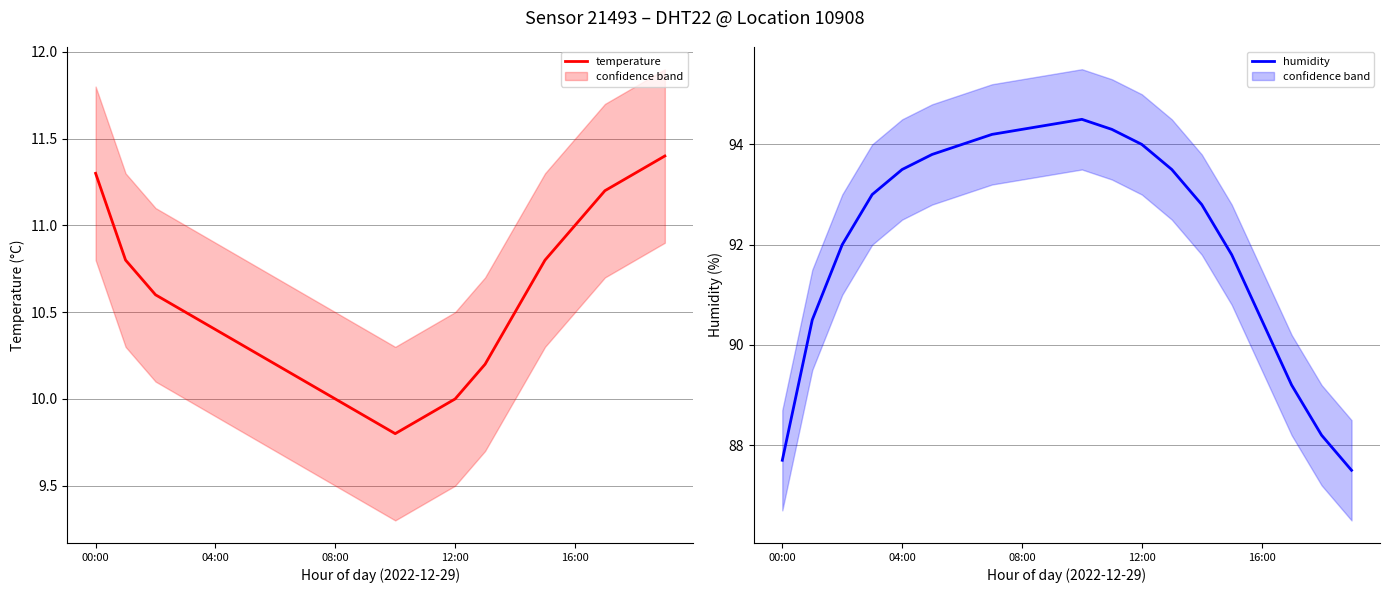

True or false: humidity and temperature intersect in this chart.

False